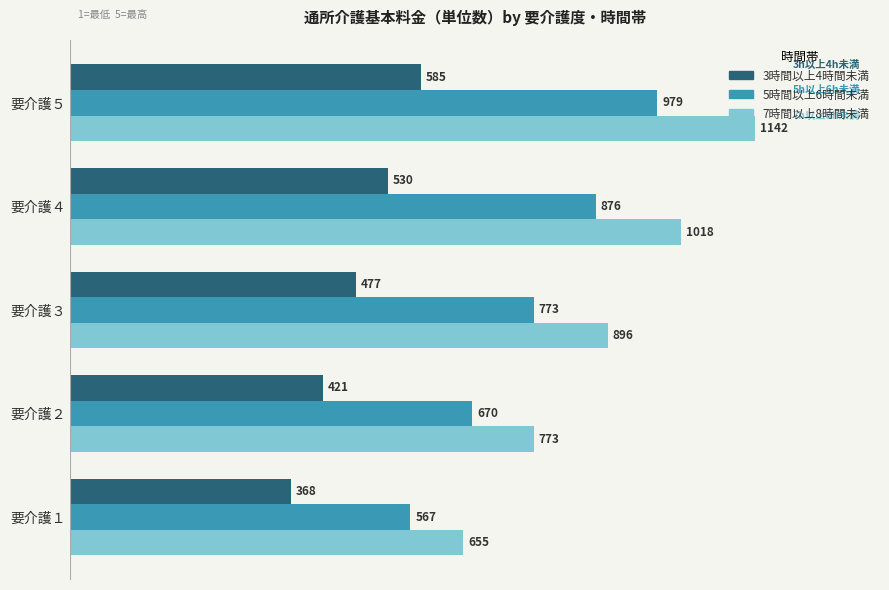

How many 7時間以上8時間未満 values are between 773 and 1018?

3